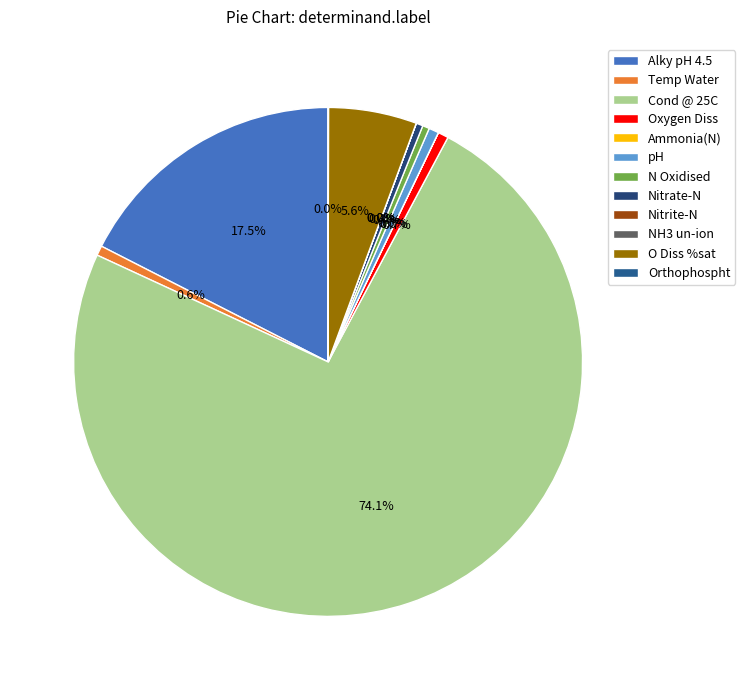

Which category has the biggest portion of the pie?

Cond @ 25C